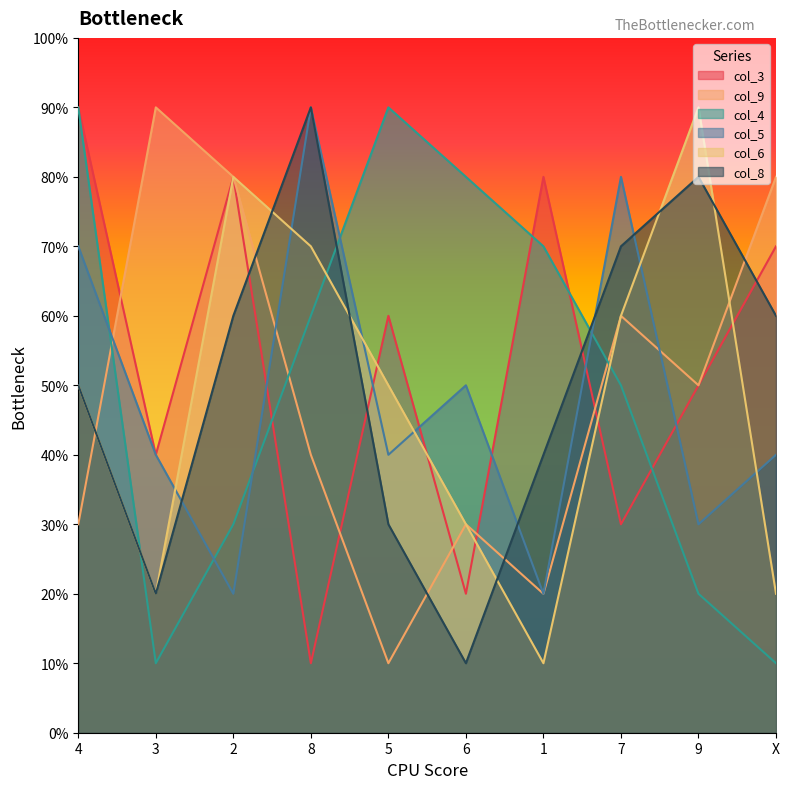

In col_5, how many points are higher than both neighbors (excluding endpoints)?

3